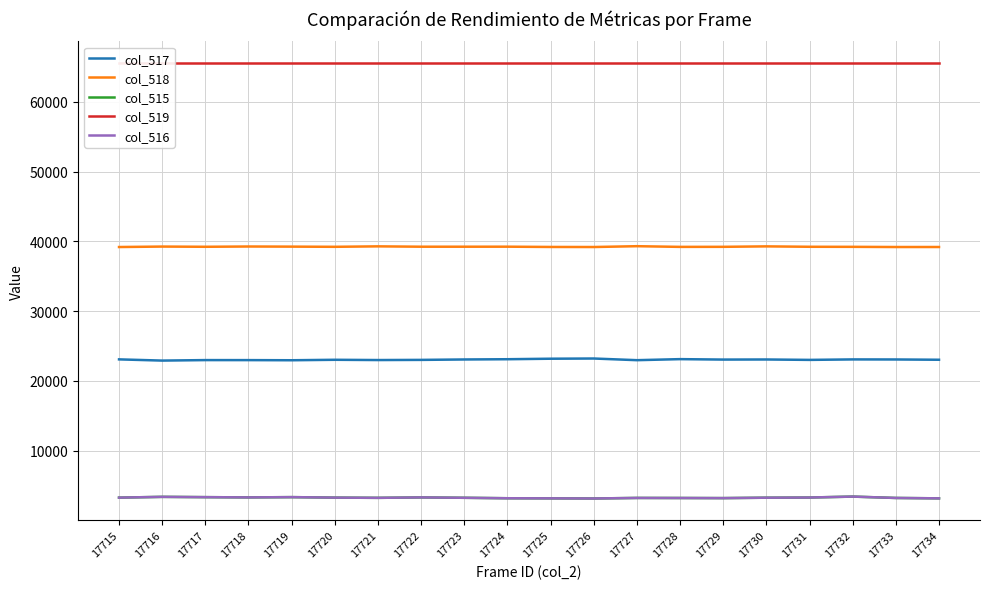

At which label is col_519 closest to 65535?

17715